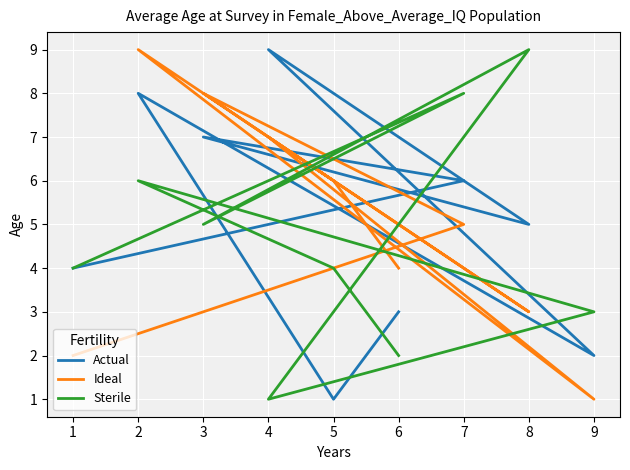

Is this an area chart (filled region under the line)?

No